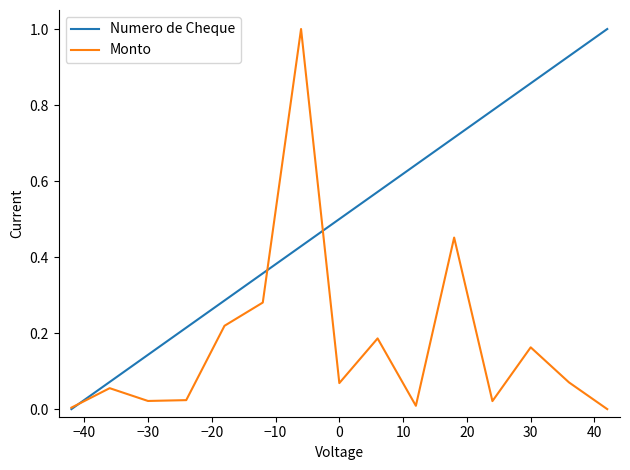

What is the maximum value for Monto?

1.0